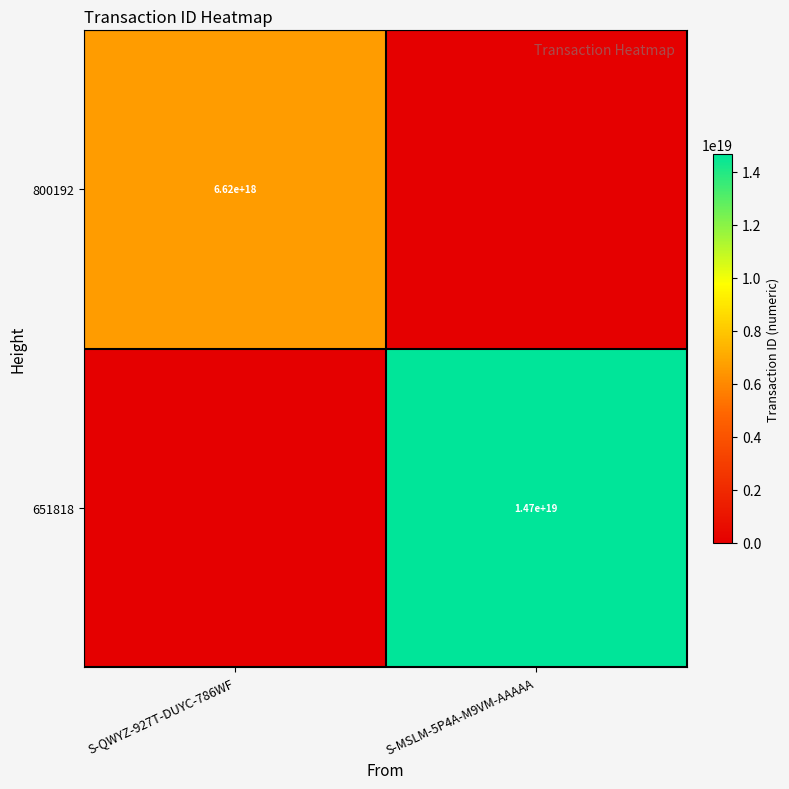

True or false: 800192 has a value of 6620000000000000000 at S-QWYZ-927T-DUYC-786WF.

True